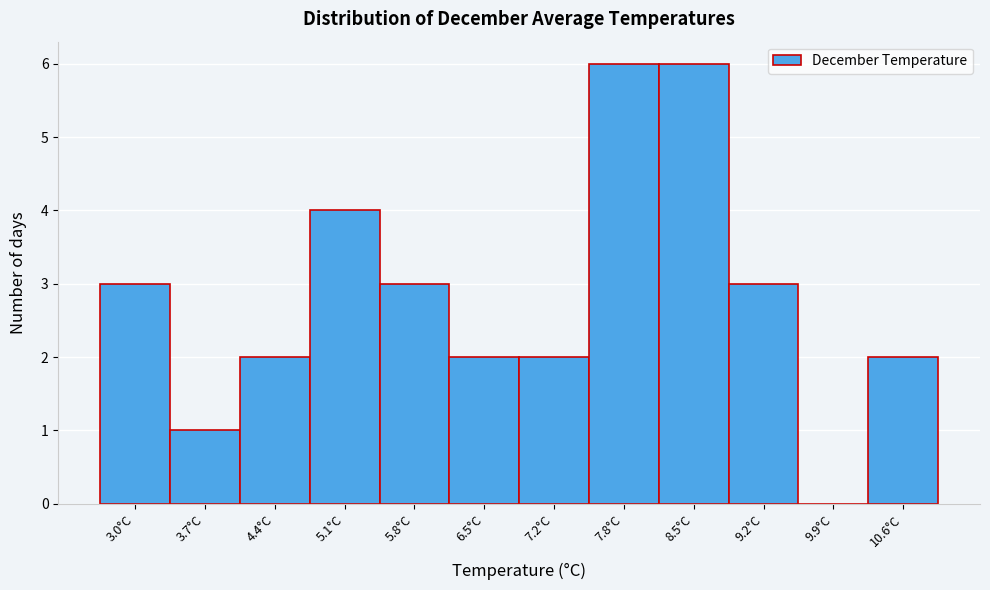

Reading left to right, what are all the values shown in this chart?

3.0°C=3	3.7°C=1	4.4°C=2	5.1°C=4	5.8°C=3	6.5°C=2	7.2°C=2	7.8°C=6	8.5°C=6	9.2°C=3	9.9°C=0	10.6°C=2